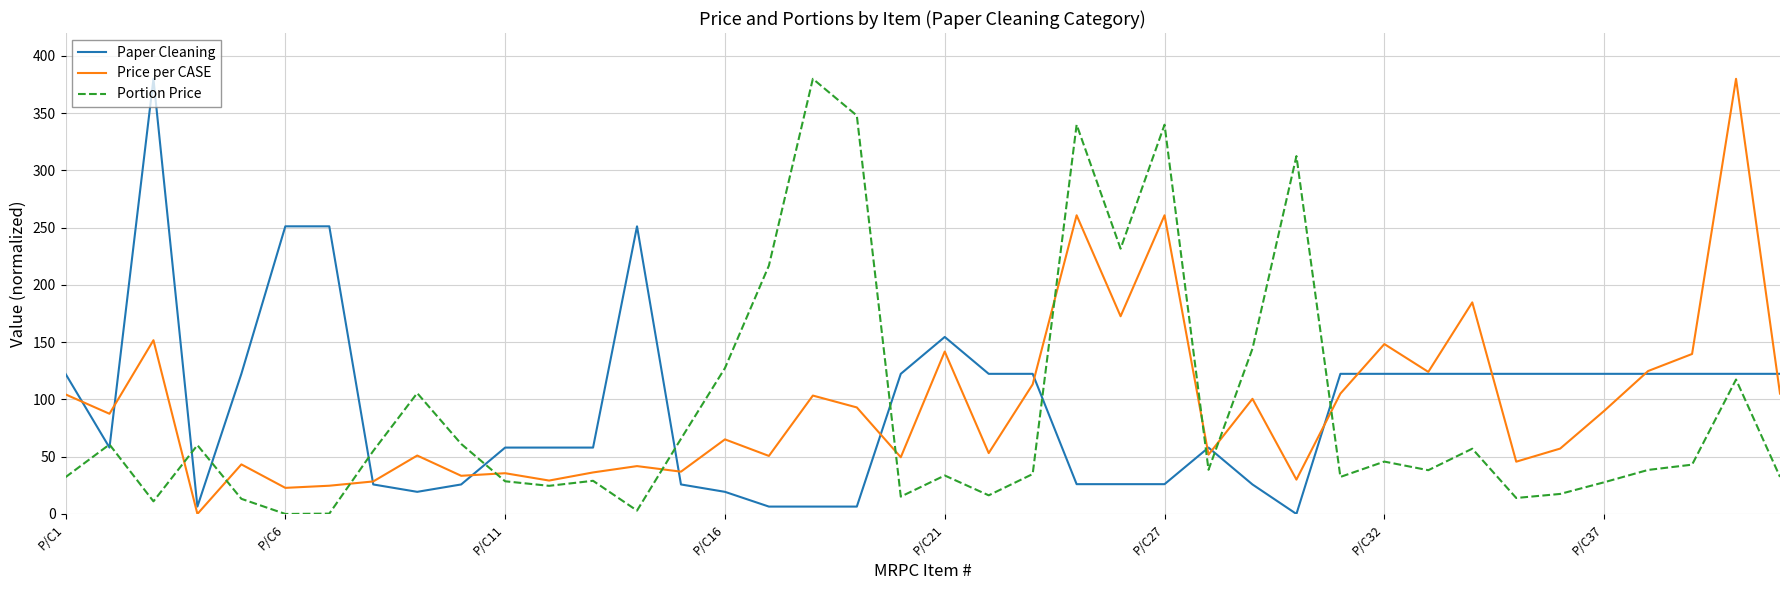

What is the maximum value shown in the chart?

380.0